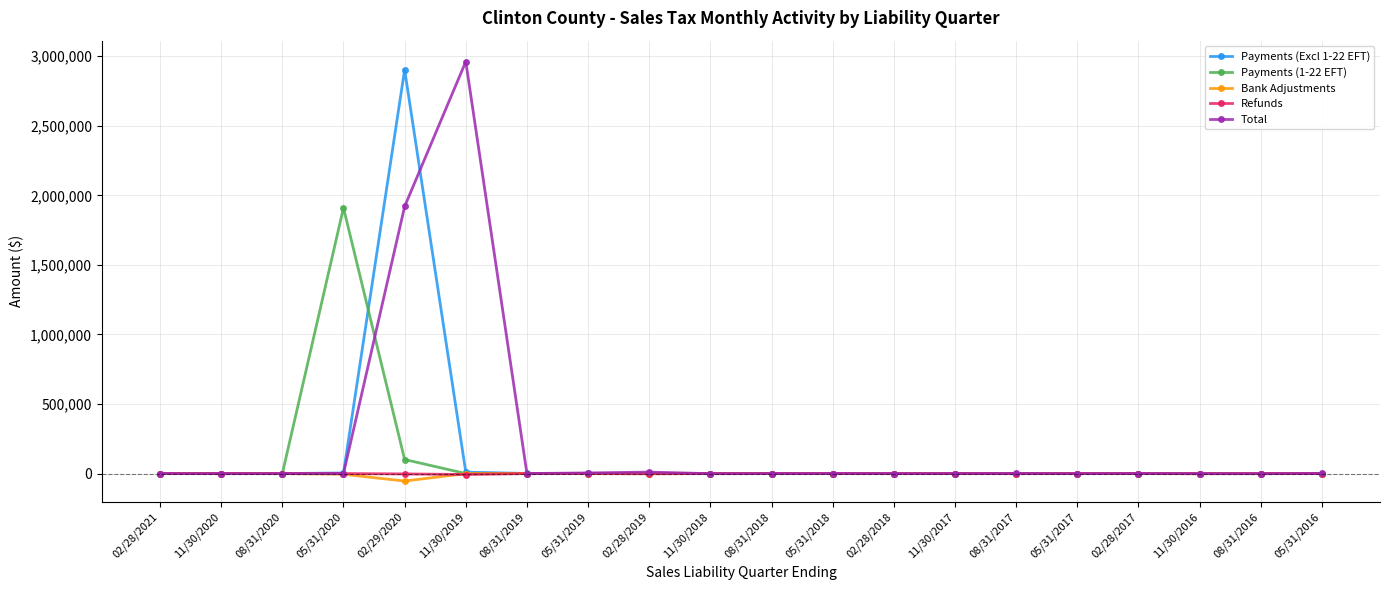

In Total, how many points are higher than both neighbors (excluding endpoints)?

5